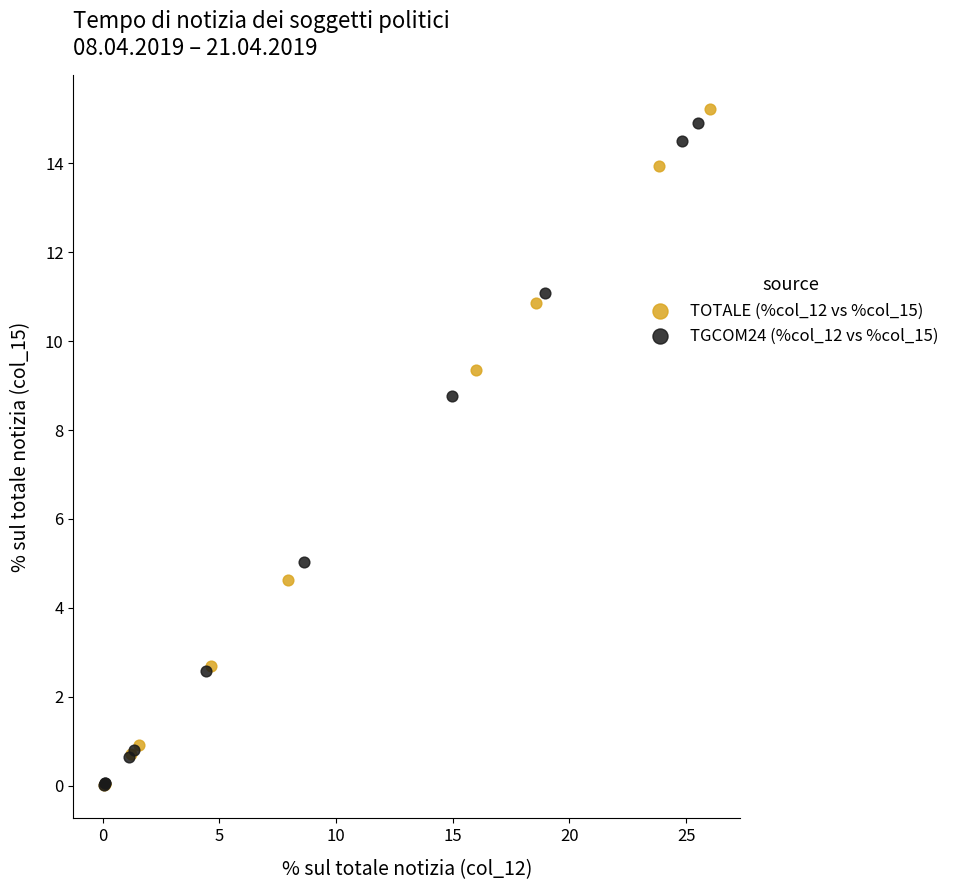

Which series has the widest spread of Y values?

TOTALE (%col_12 vs %col_15)